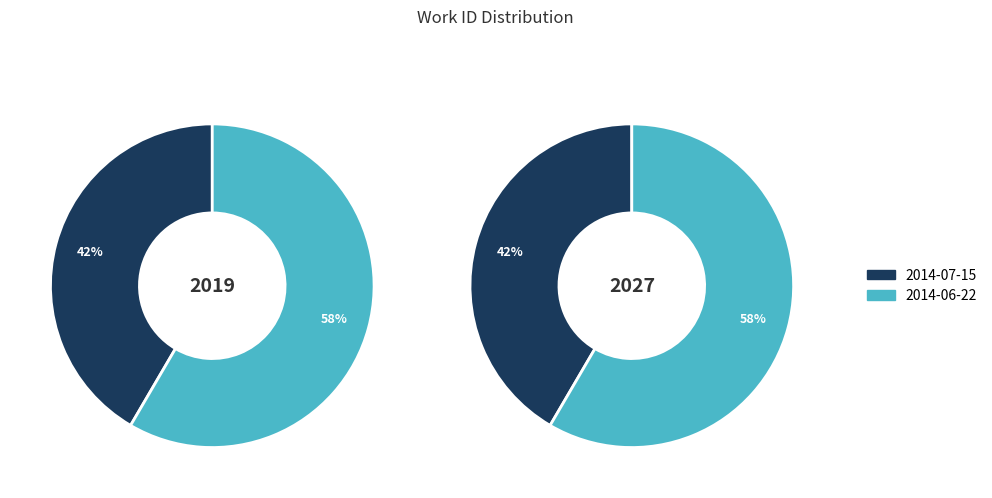

To the nearest percent, what is the combined percentage of 2014-07-15 and 2014-06-22?

100%